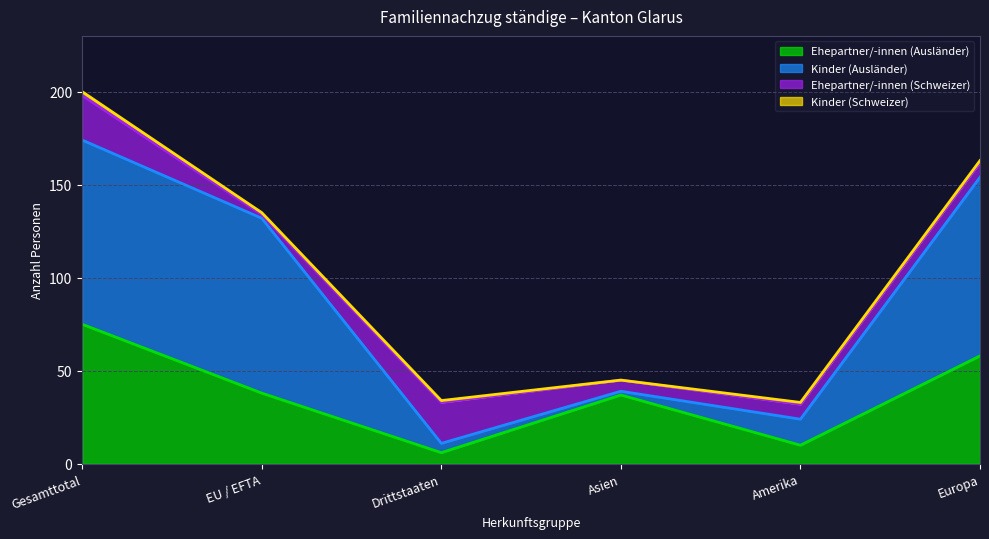

True or false: Ehepartner/-innen (Schweizer) has a value of 8 at Amerika.

True